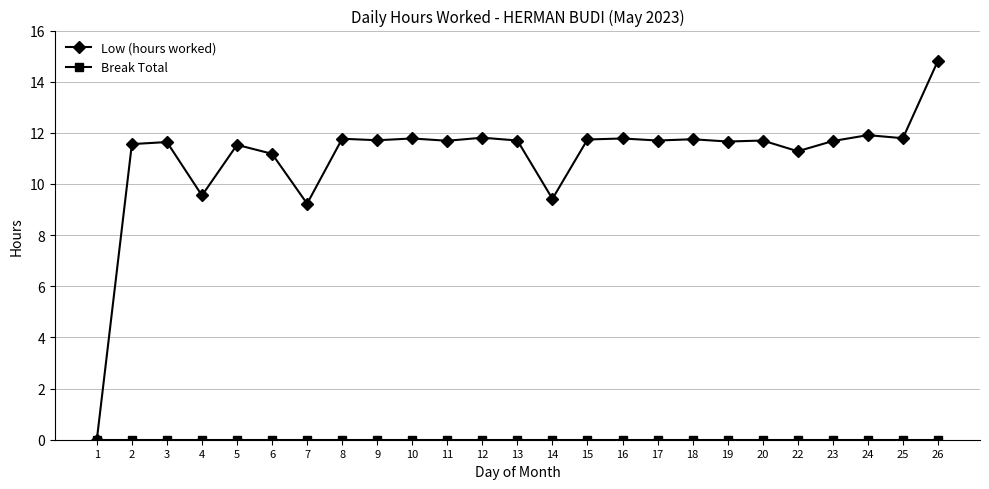

At how many categories does at least one series exceed 2?

24